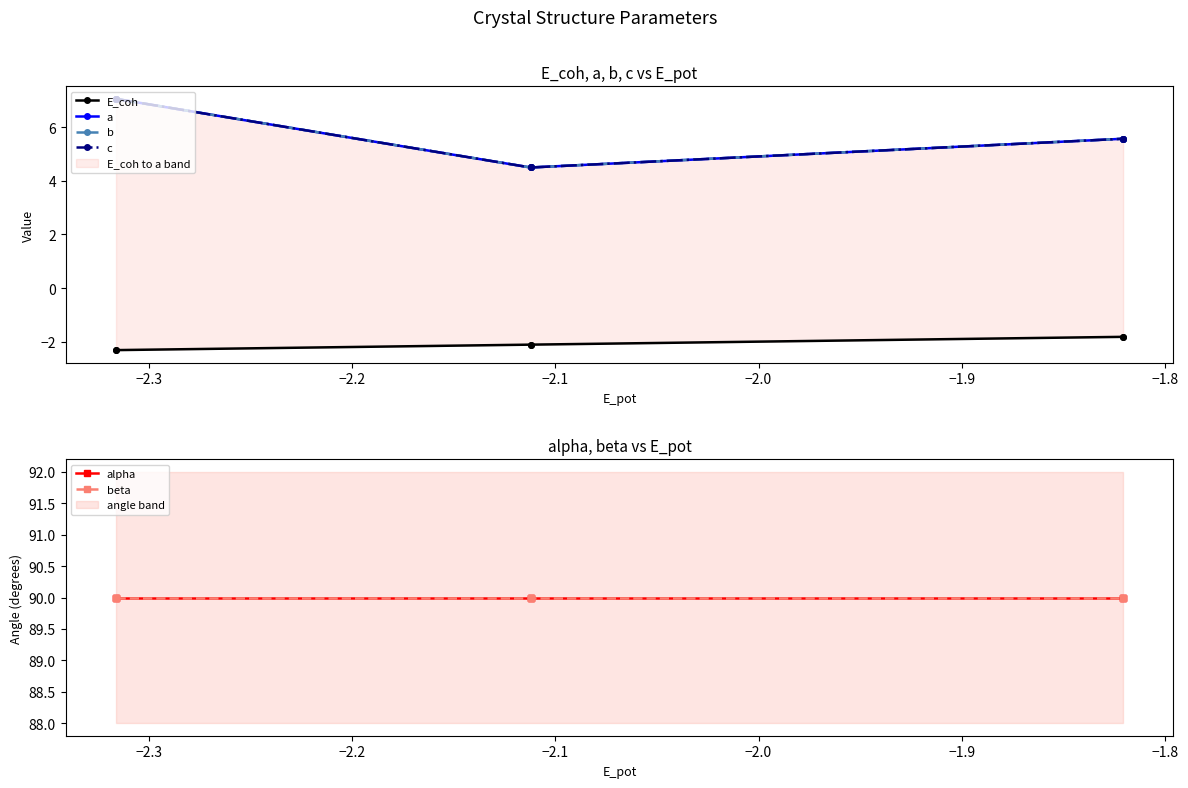

Rank the series at −2.1 from lowest to highest value.

E_coh, a, b, c, alpha, beta